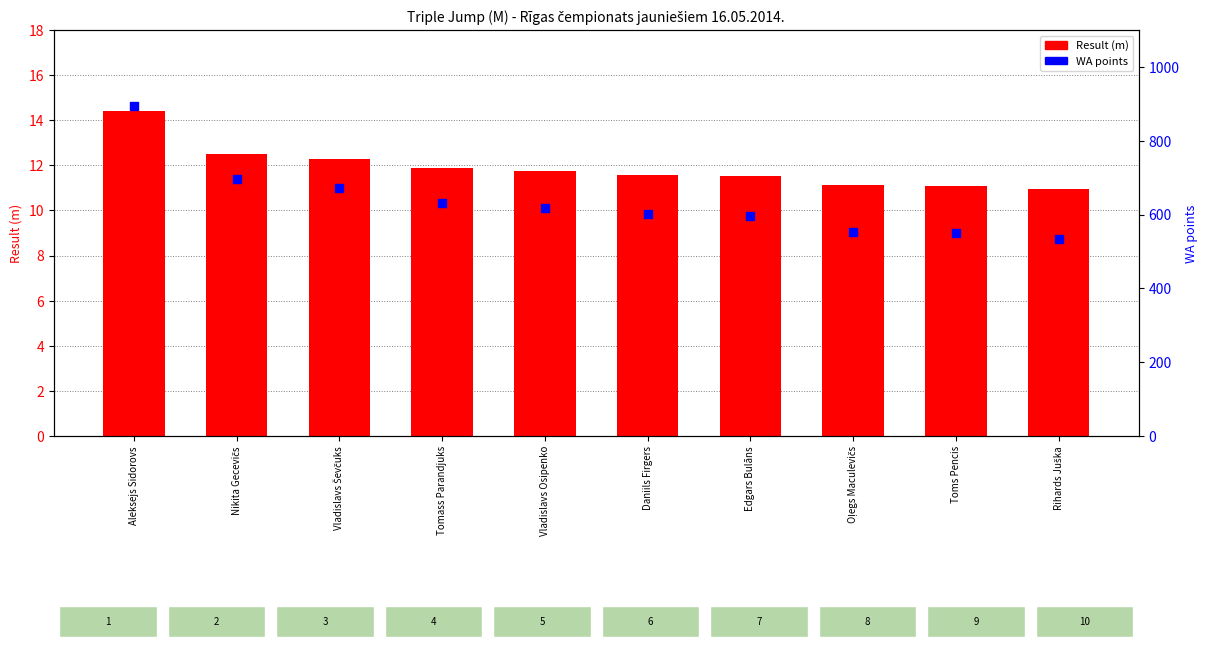

Which series has the largest Y range (max minus min)?

WA points